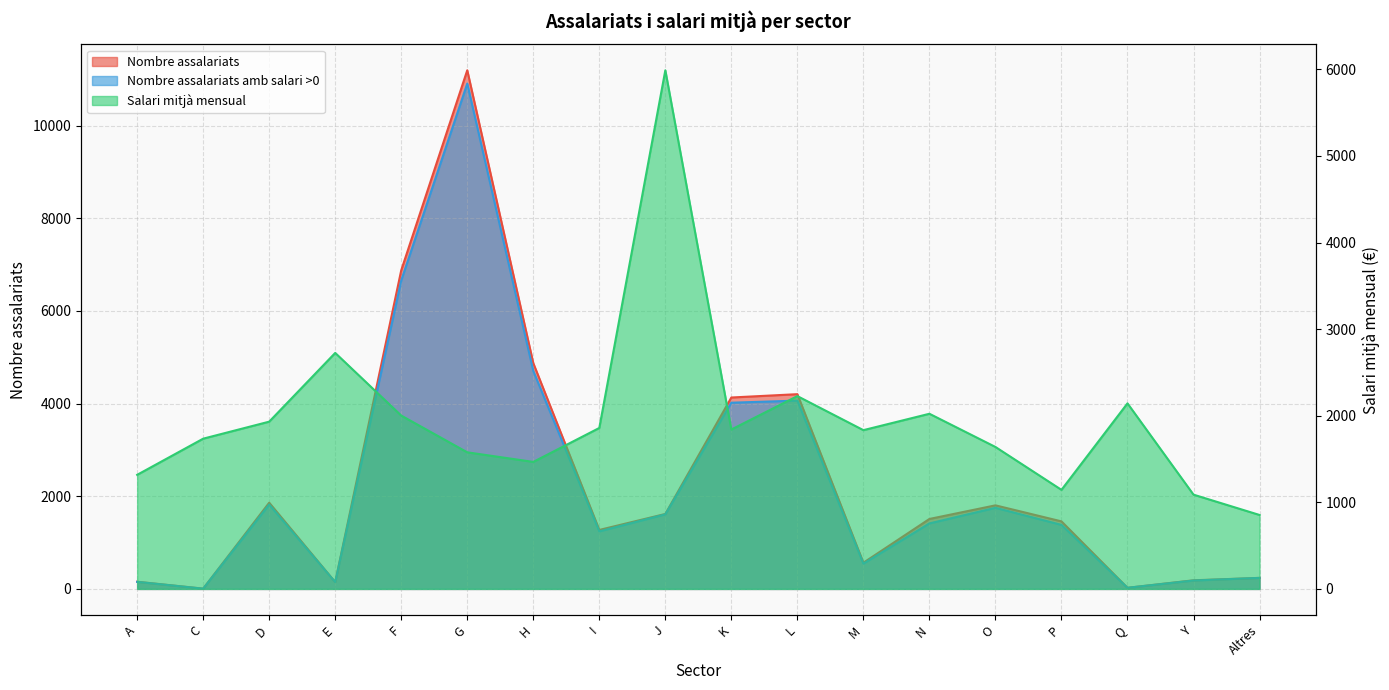

True or false: Nombre assalariats and Nombre assalariats amb salari >0 cross at least once.

False